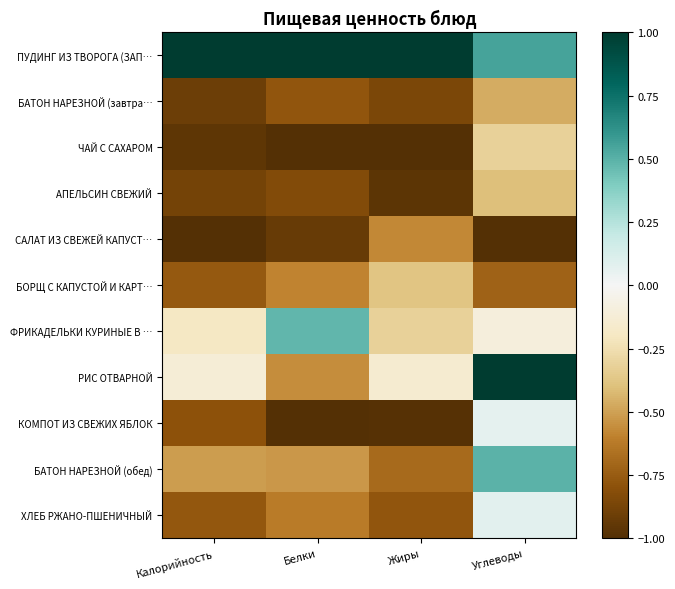

Reading left to right, what are all the values shown in this chart?

ПУДИНГ ИЗ ТВОРОГА (ЗАП…: Калорийность=1.0	Белки=1.0	Жиры=1.0	Углеводы=0.5
БАТОН НАРЕЗНОЙ (завтра…: Калорийность=-0.9	Белки=-0.8	Жиры=-0.9	Углеводы=-0.5
ЧАЙ С САХАРОМ: Калорийность=-1.0	Белки=-1.0	Жиры=-1.0	Углеводы=-0.3
АПЕЛЬСИН СВЕЖИЙ: Калорийность=-0.9	Белки=-0.8	Жиры=-1.0	Углеводы=-0.4
САЛАТ ИЗ СВЕЖЕЙ КАПУСТ…: Калорийность=-1.0	Белки=-0.9	Жиры=-0.6	Углеводы=-1.0
БОРЩ С КАПУСТОЙ И КАРТ…: Калорийность=-0.8	Белки=-0.6	Жиры=-0.4	Углеводы=-0.7
ФРИКАДЕЛЬКИ КУРИНЫЕ В …: Калорийность=-0.2	Белки=0.5	Жиры=-0.3	Углеводы=-0.1
РИС ОТВАРНОЙ: Калорийность=-0.1	Белки=-0.6	Жиры=-0.1	Углеводы=1.0
КОМПОТ ИЗ СВЕЖИХ ЯБЛОК: Калорийность=-0.8	Белки=-1.0	Жиры=-1.0	Углеводы=0.1
БАТОН НАРЕЗНОЙ (обед): Калорийность=-0.5	Белки=-0.5	Жиры=-0.7	Углеводы=0.5
ХЛЕБ РЖАНО-ПШЕНИЧНЫЙ: Калорийность=-0.8	Белки=-0.6	Жиры=-0.8	Углеводы=0.1